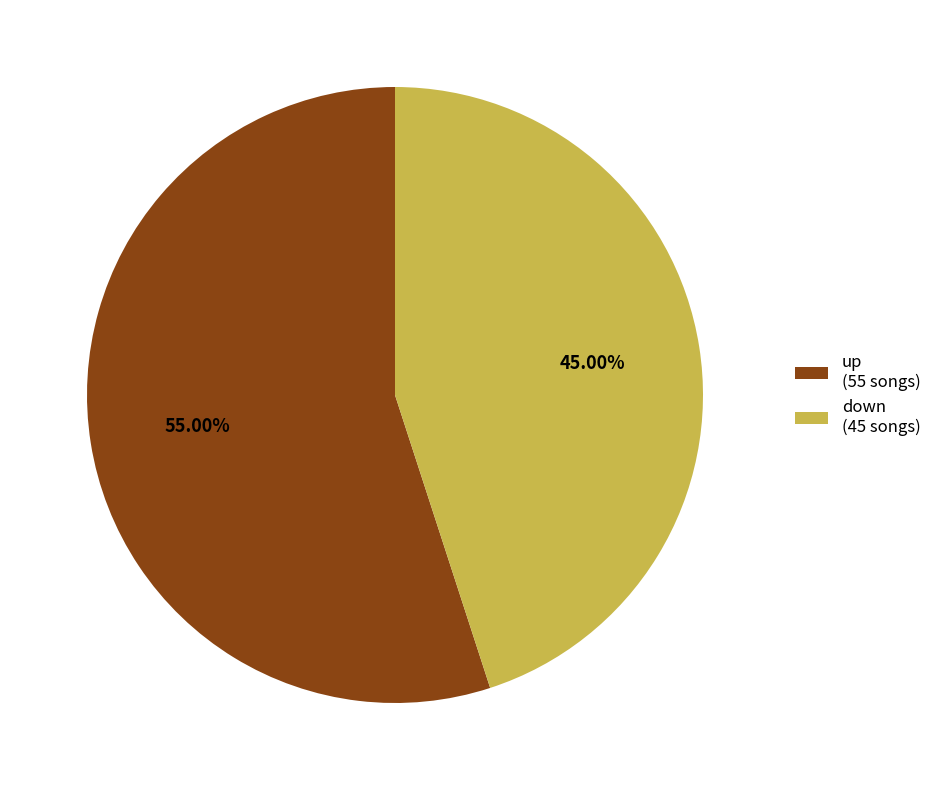

What is the majority slice?

up